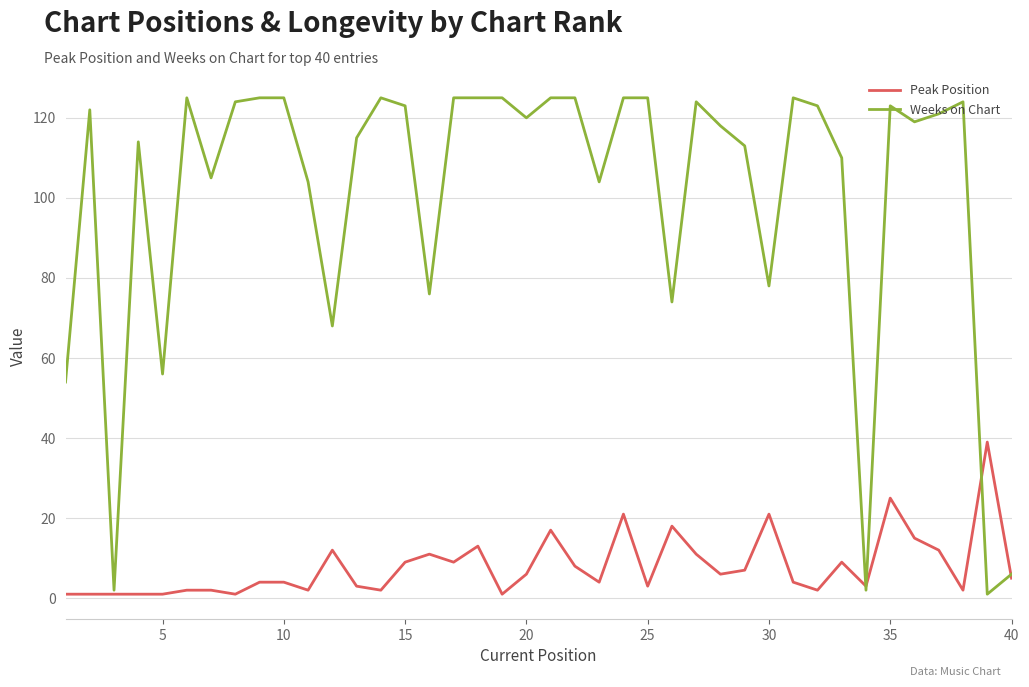

What is the greatest value displayed?

125